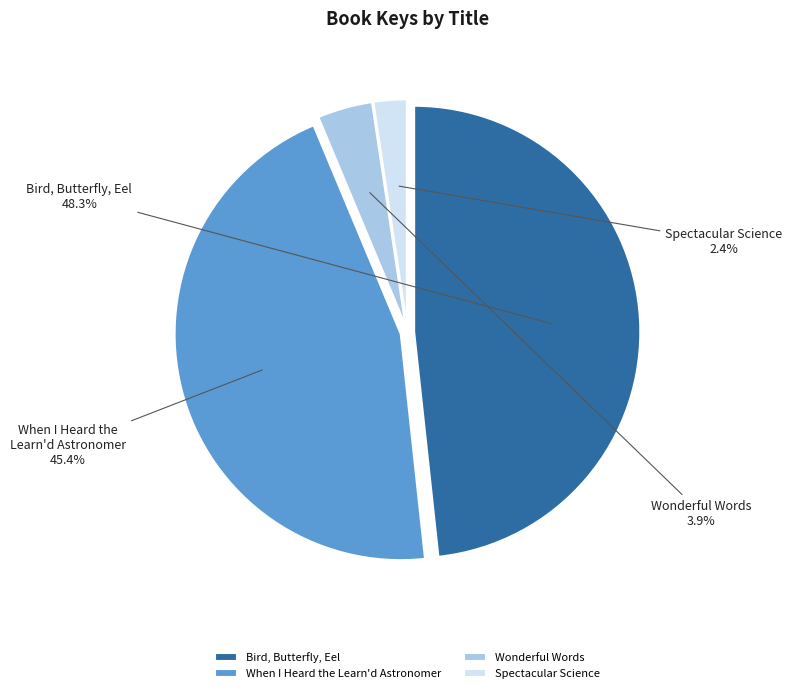

Combined, do When I Heard the Learn'd Astronomer and Spectacular Science account for over 50%?

No